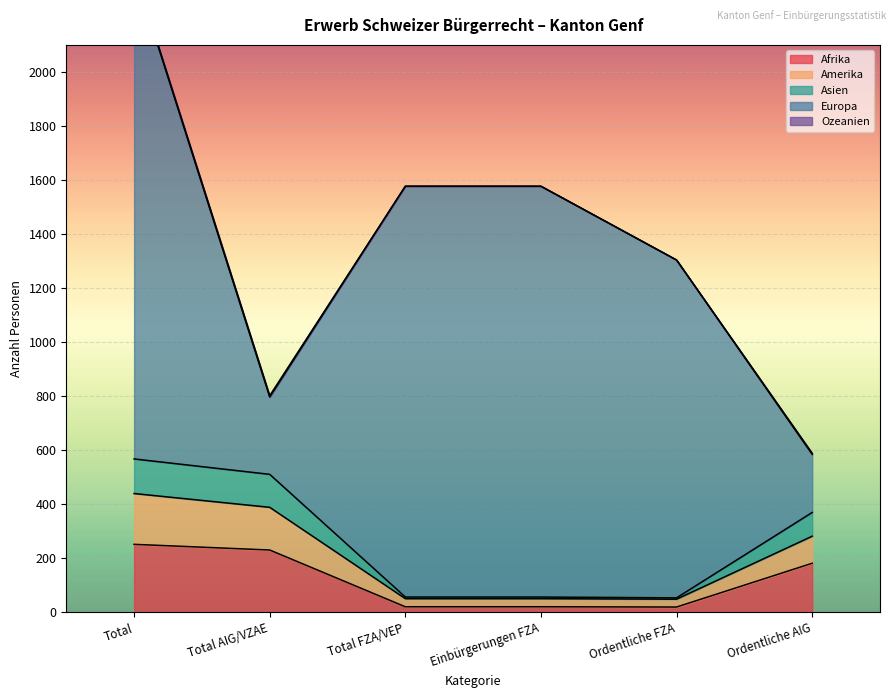

Between Ordentliche AIG and Total AIG/VZAE, which is larger?

Total AIG/VZAE